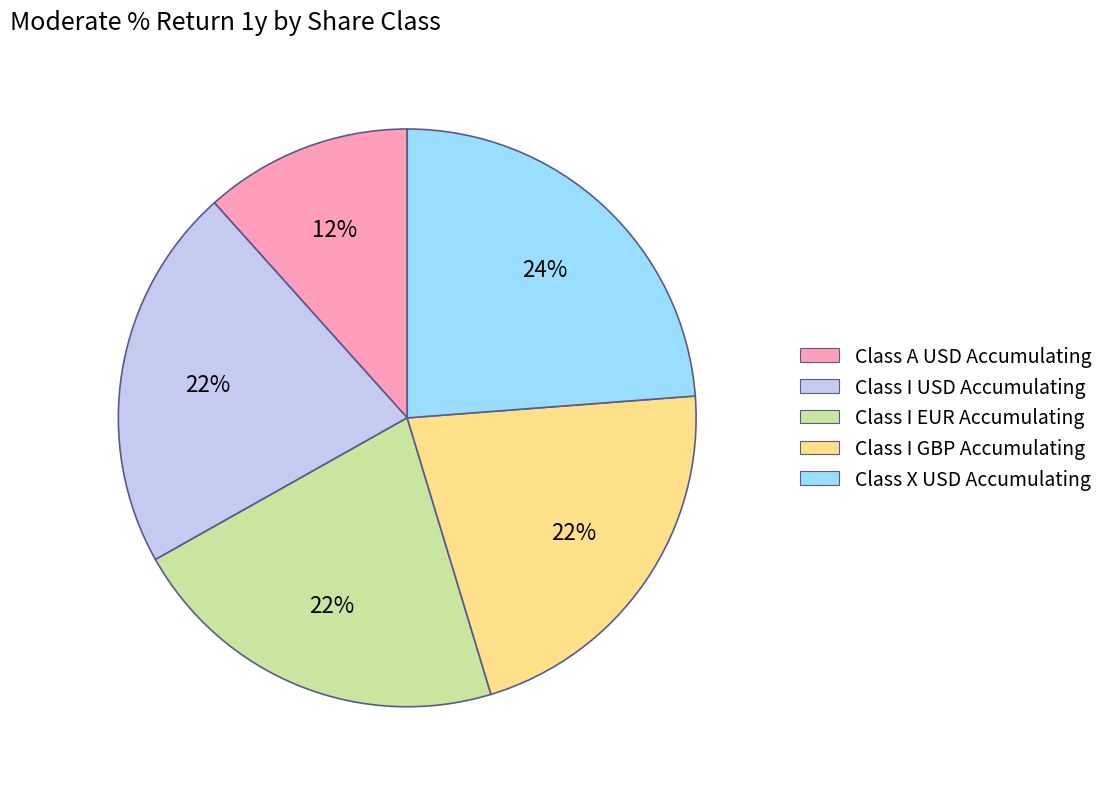

The Class X USD Accumulating slice represents 24% of the pie. True or false?

True